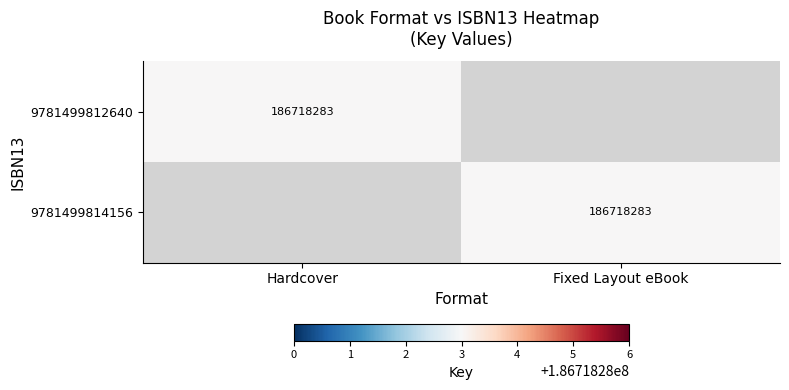

How many distinct data groups are displayed?

2